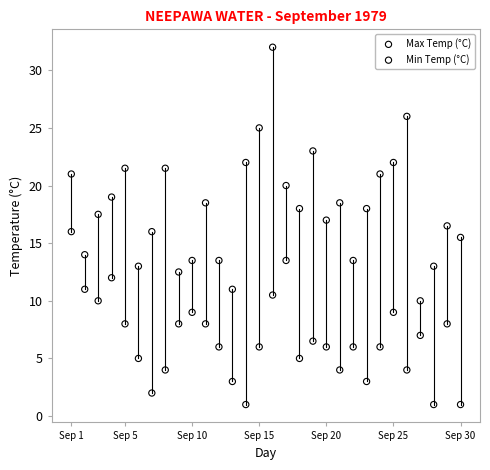

Which series has the largest Y range (max minus min)?

Max Temp (°C)